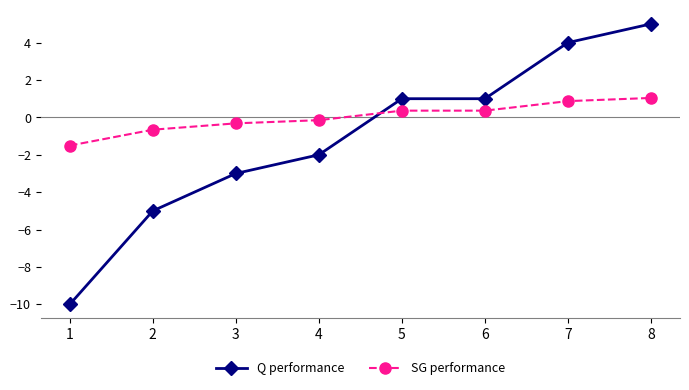

Which series ends up on top after the final intersection of Q performance and SG performance?

Q performance